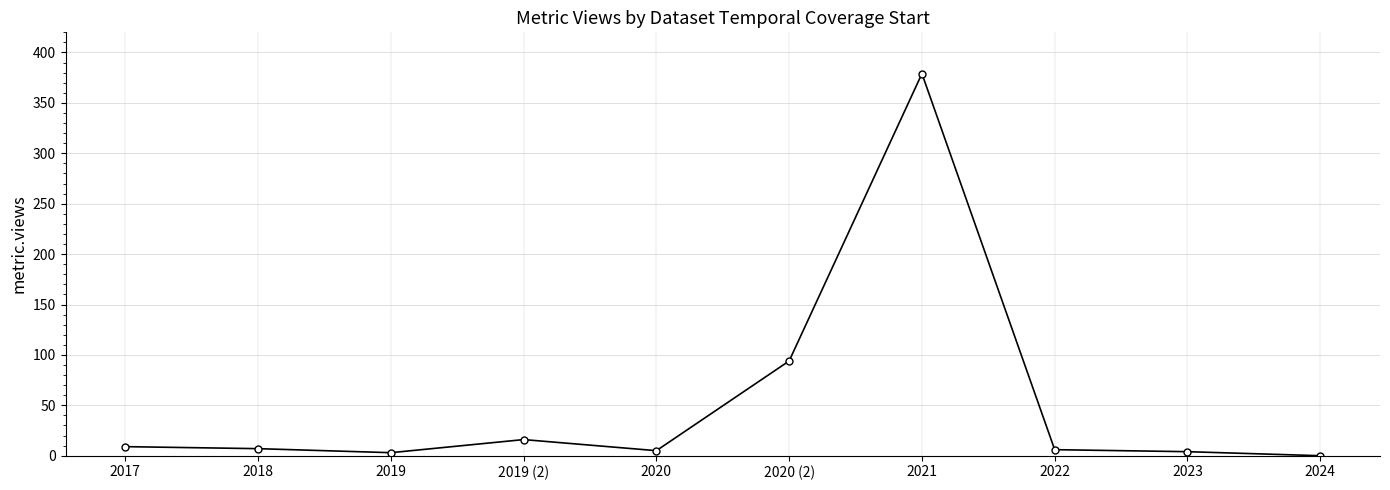

What position from the left is 2017?

1